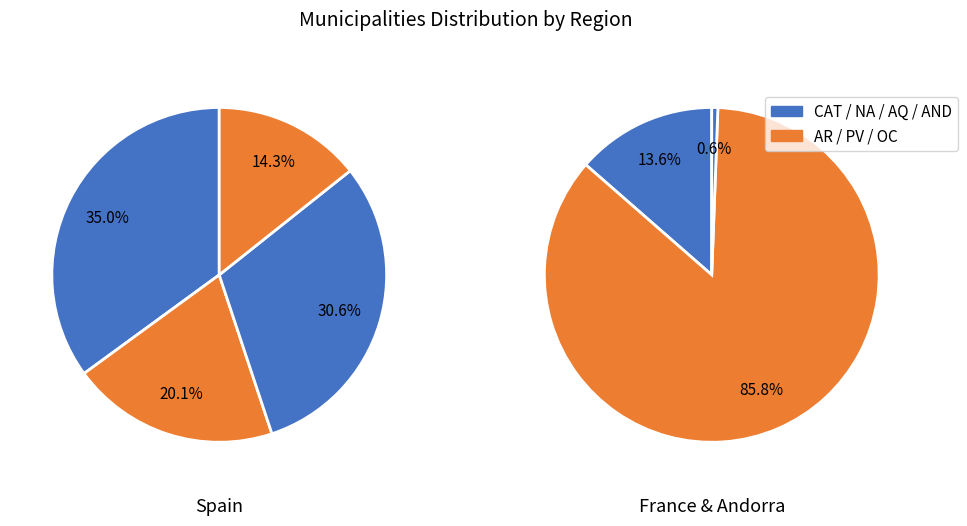

Is Andorra (AND) the majority of the pie?

No